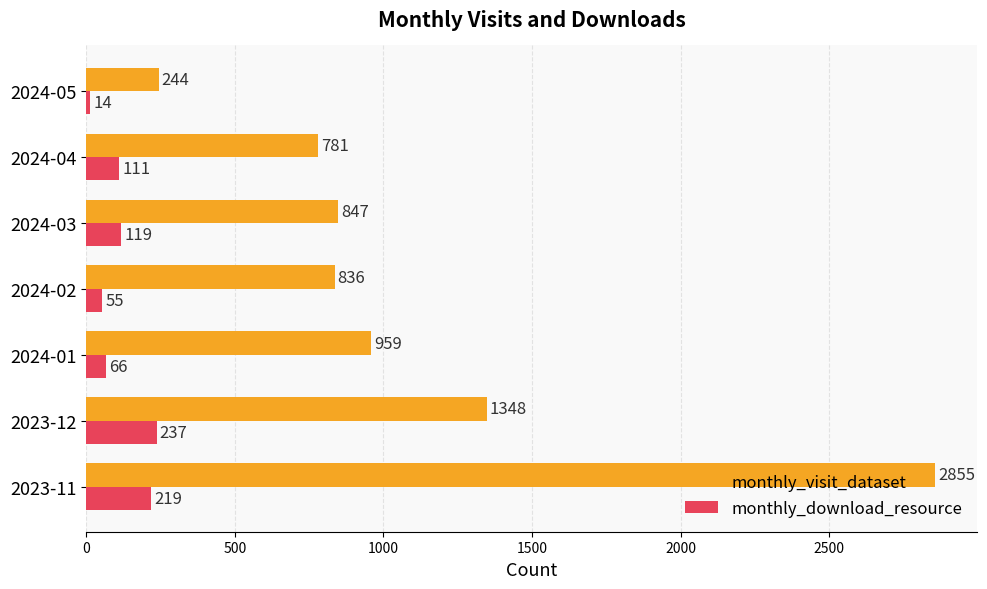

At which label is monthly_visit_dataset closest to 1549?

2023-12